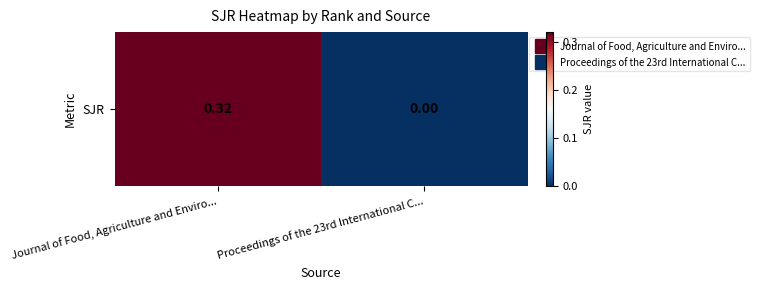

Which label corresponds to the smallest value in the chart?

Proceedings of the 23rd International C...